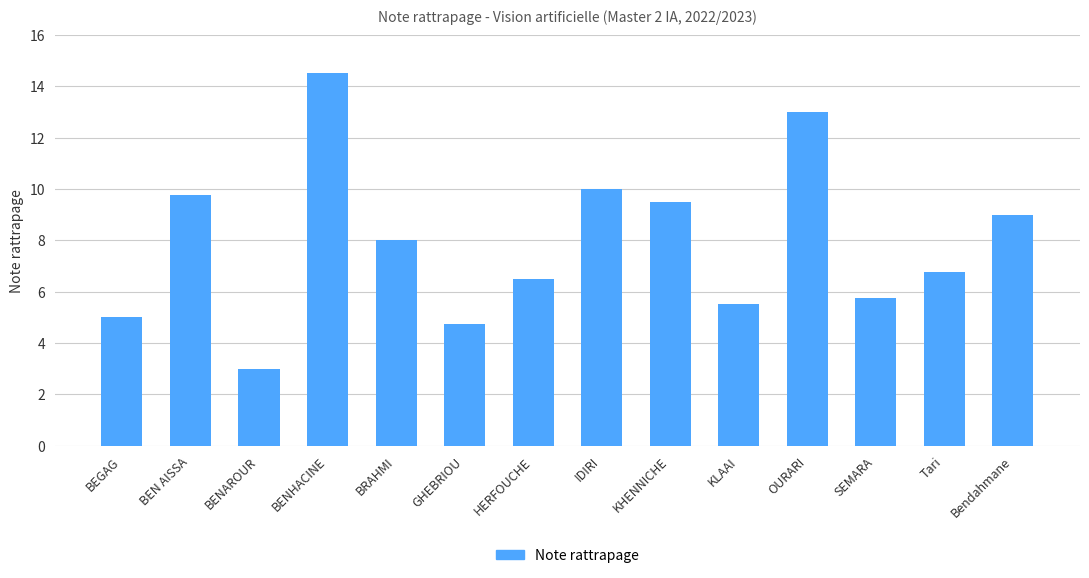

Rank the categories by value from highest to lowest.

BENHACINE, OURARI, IDIRI, BEN AISSA, KHENNICHE, Bendahmane, BRAHMI, Tari, HERFOUCHE, SEMARA, KLAAI, BEGAG, GHEBRIOU, BENAROUR